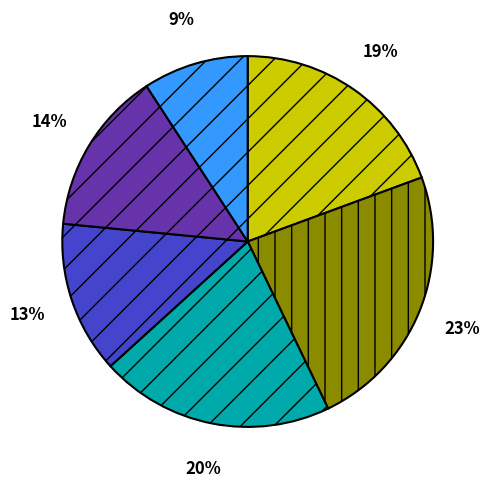

Is there a majority slice in this chart?

No